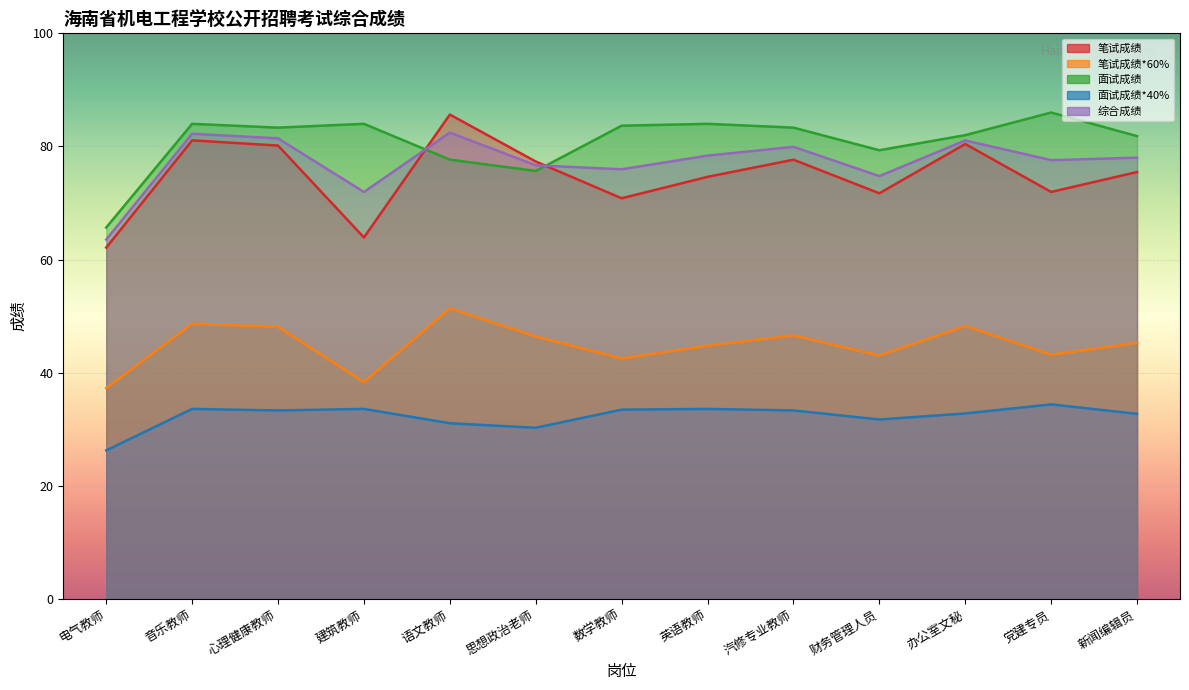

What is the average value of the 笔试成绩*60% series?

44.9